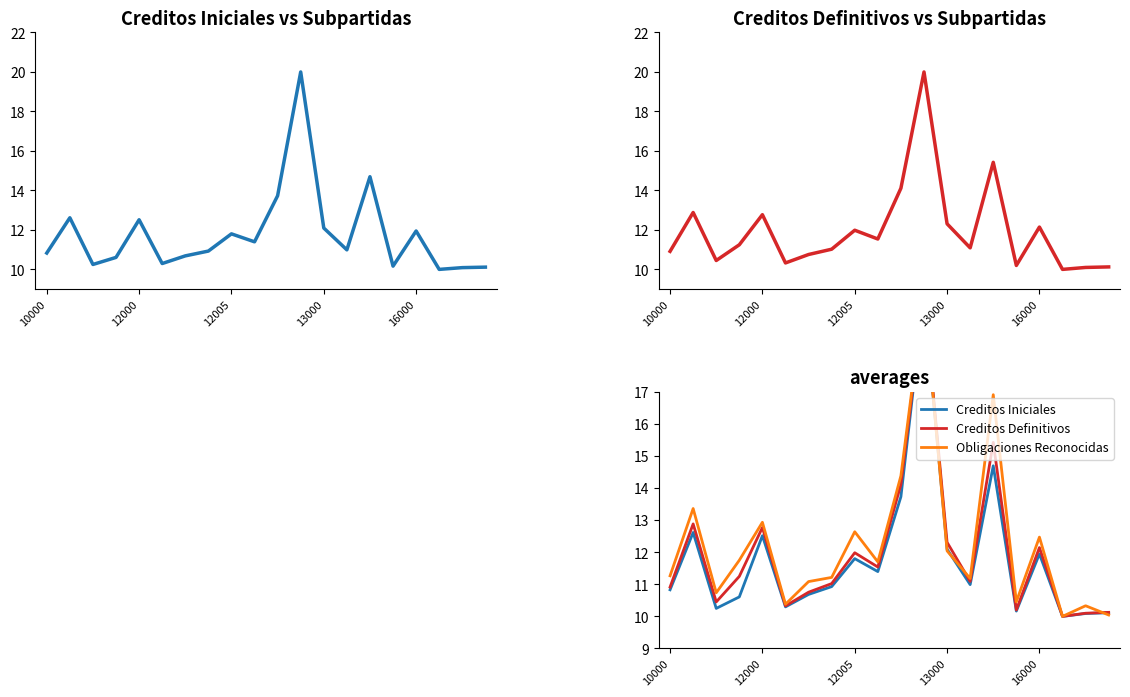

List the series in order of their overall mean, lowest first.

Creditos Iniciales, Creditos Definitivos, Obligaciones Reconocidas